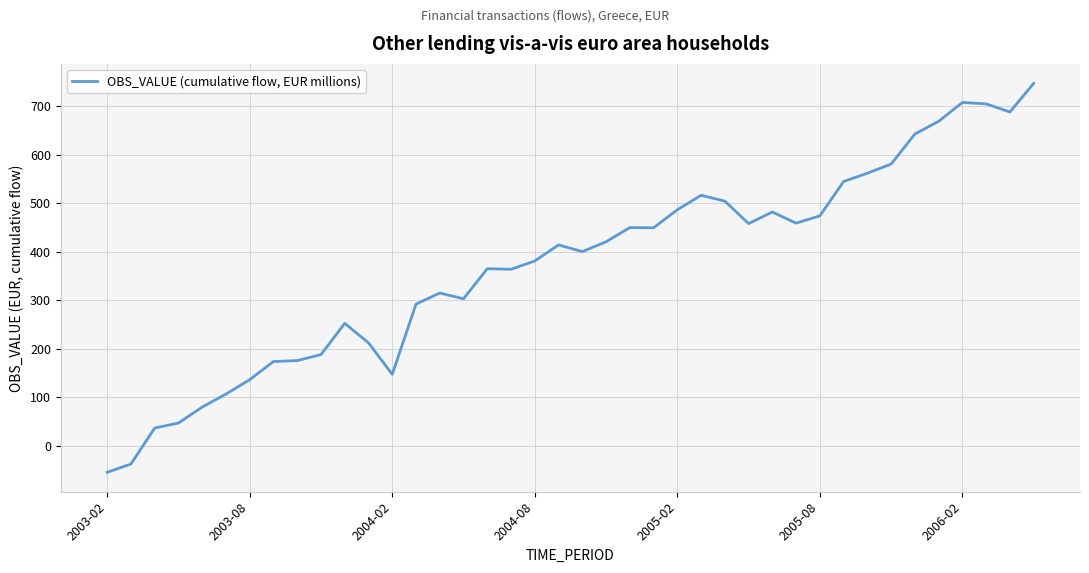

What is the difference between the maximum and minimum values?

802.2